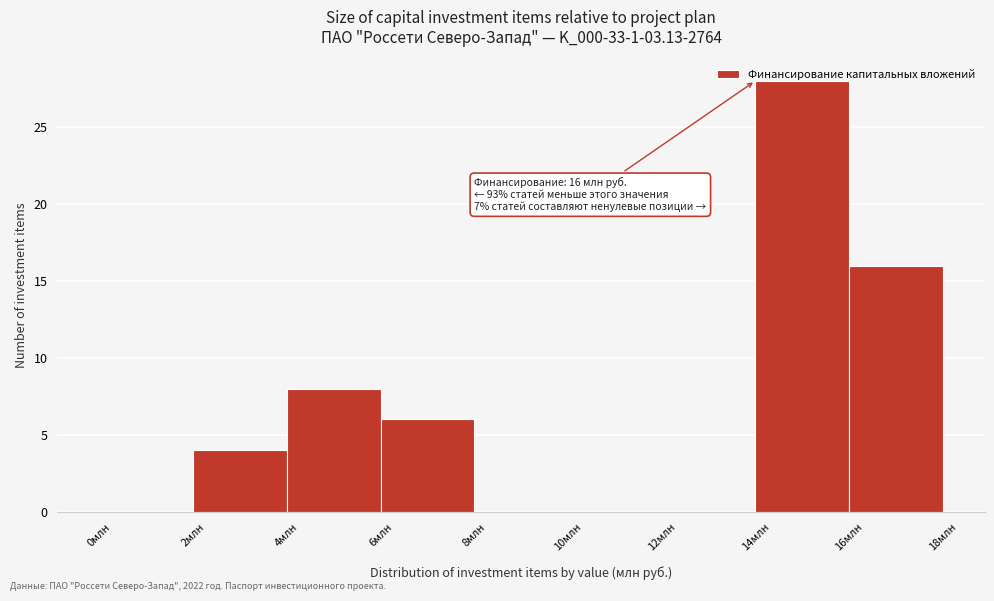

Which range on the x-axis has the tallest bar?

14 to 16